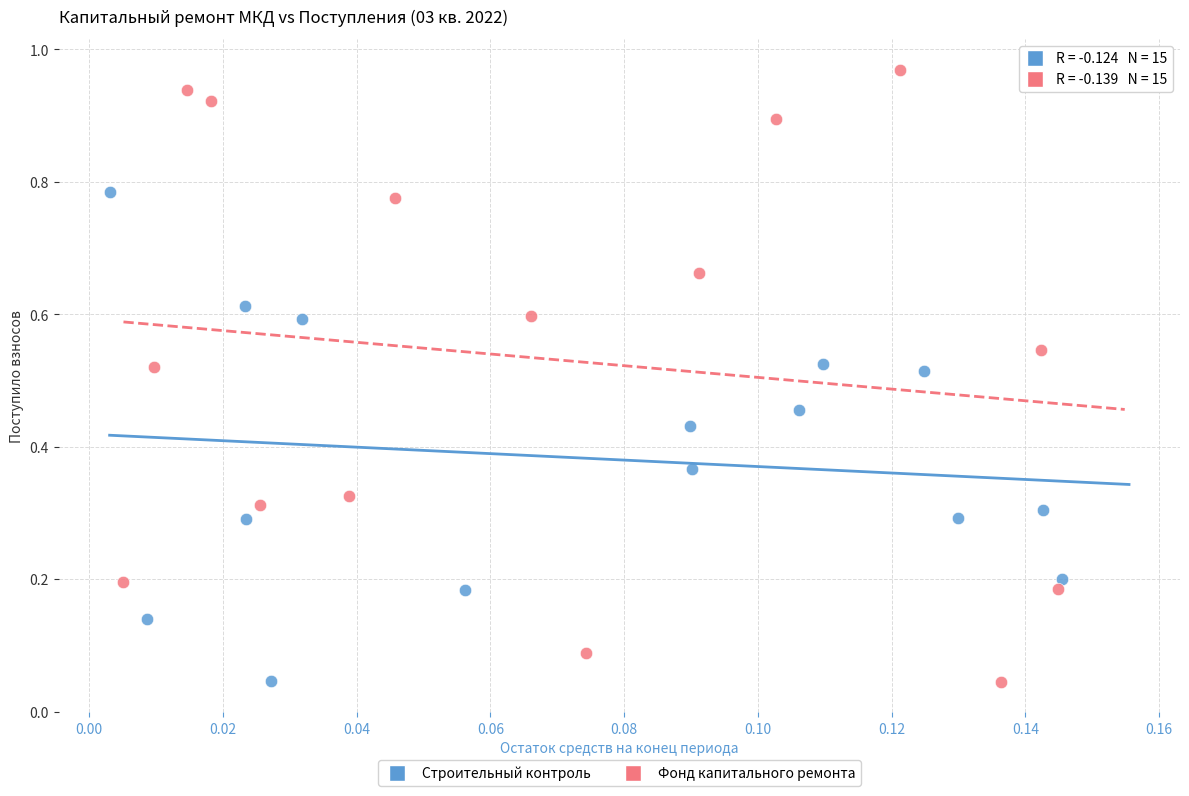

Which series has the largest Y range (max minus min)?

Фонд капитального ремонта